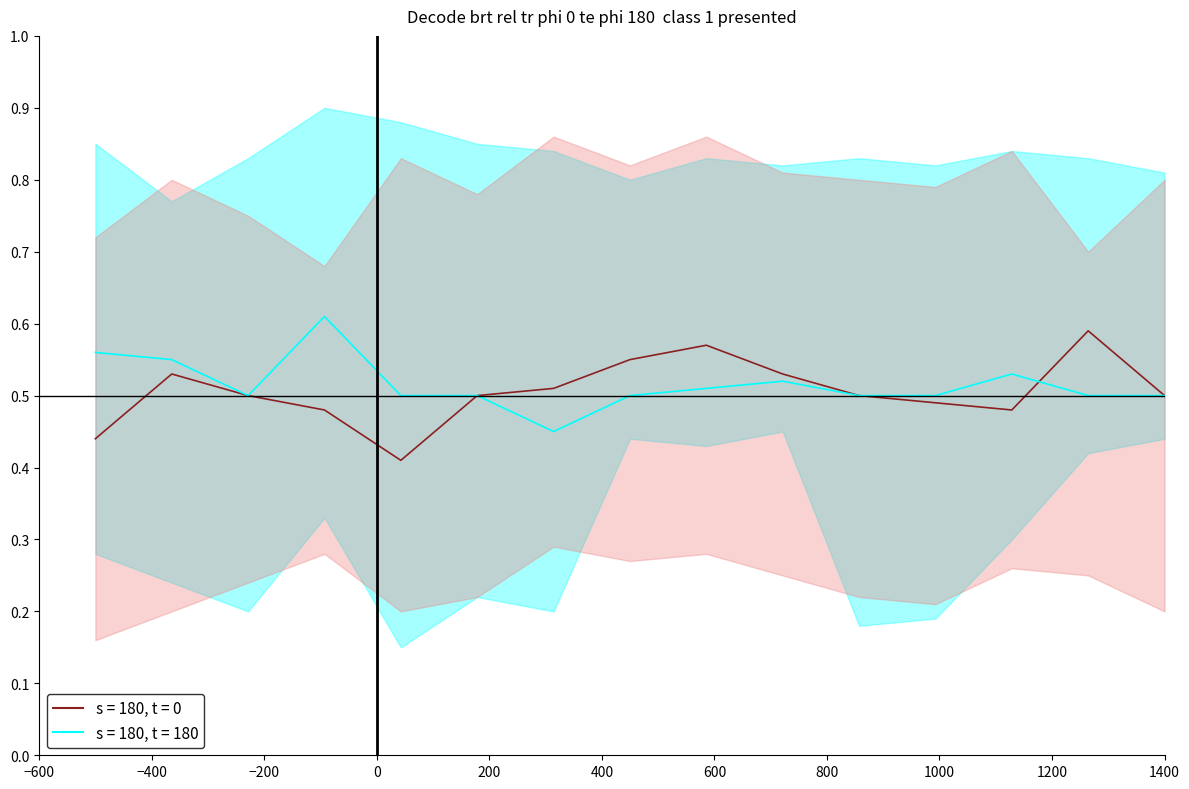

How many lines are shown in the chart?

2